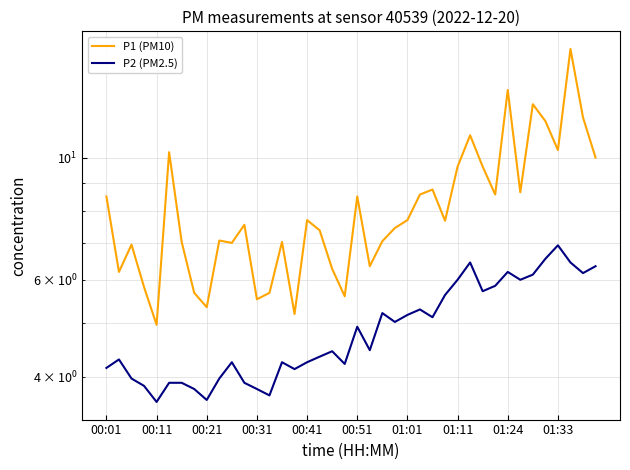

Where is P2 (PM2.5) nearest to the value 5?

23